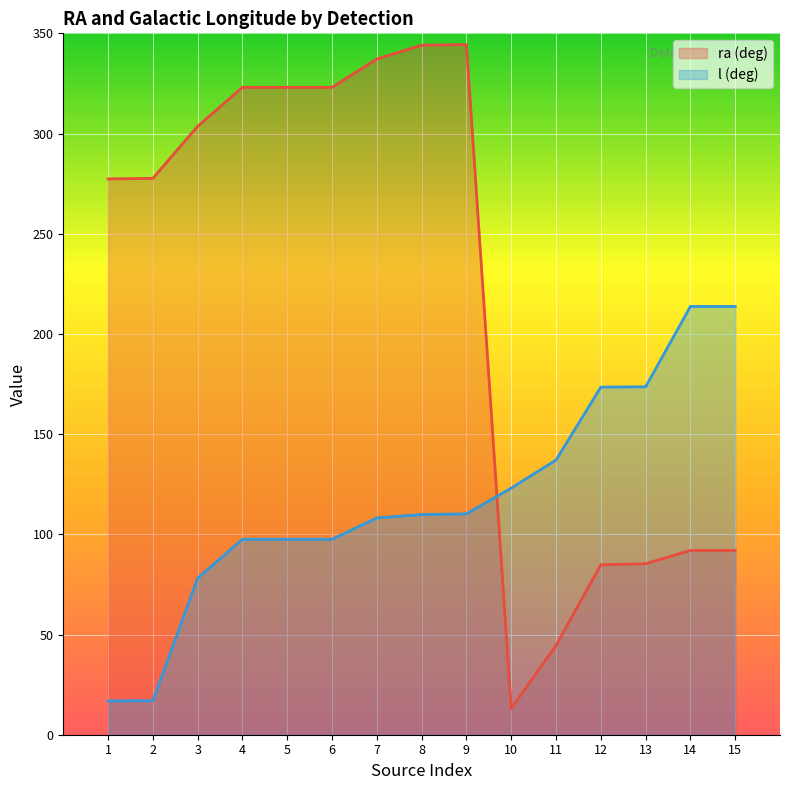

Is the value of ra at 1 greater than the value of l at 15?

Yes